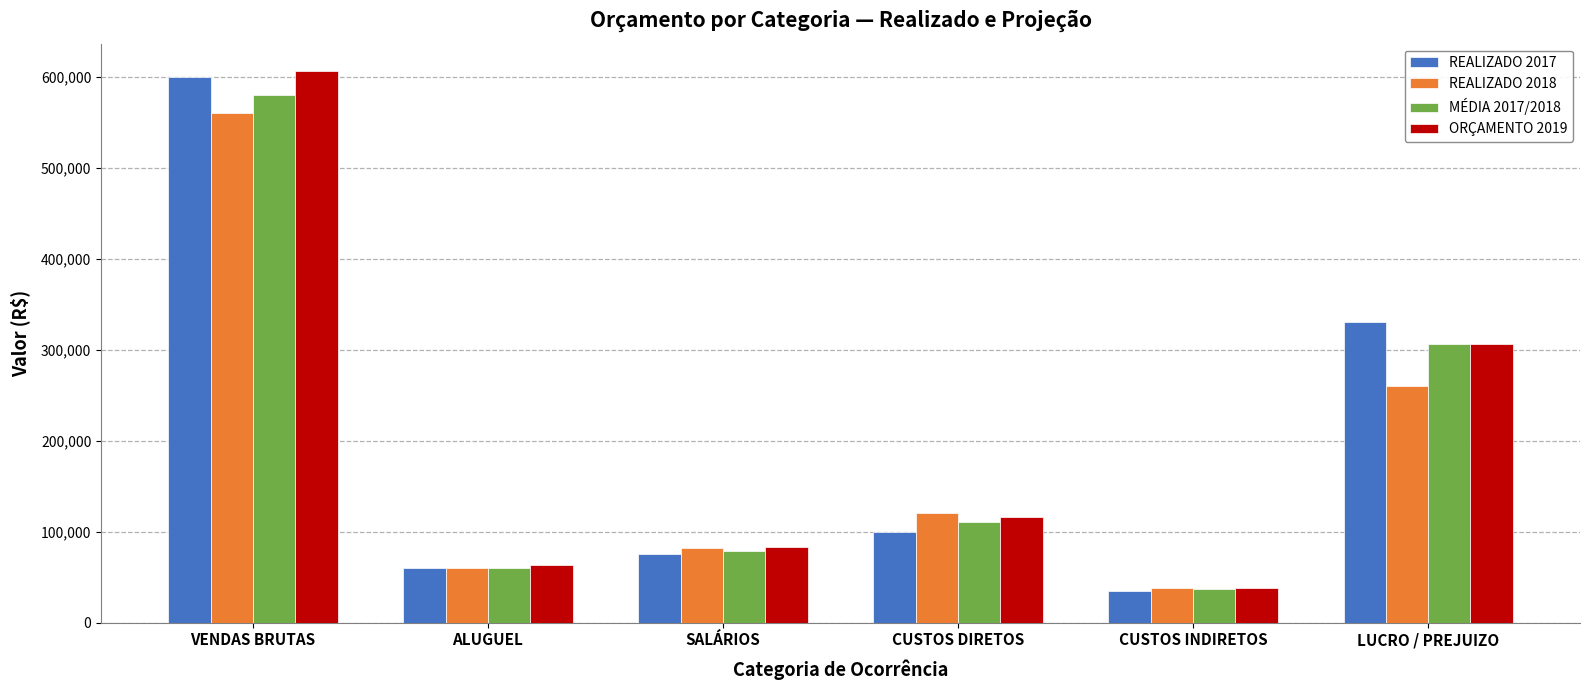

What is the minimum value shown in the chart?

35000.0